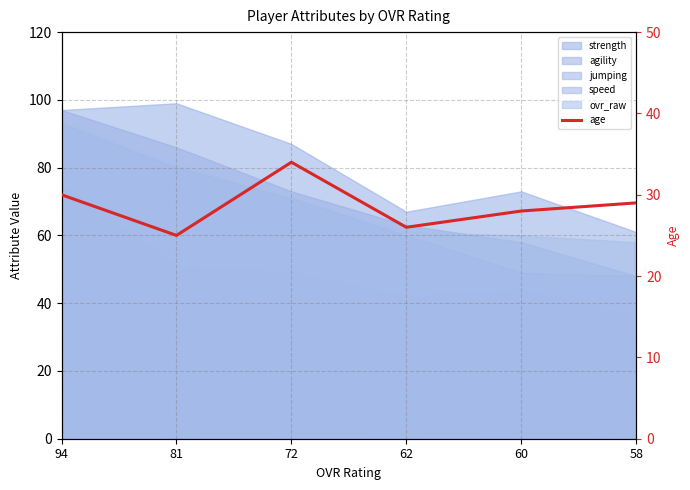

Does the chart have visible grid lines?

Yes